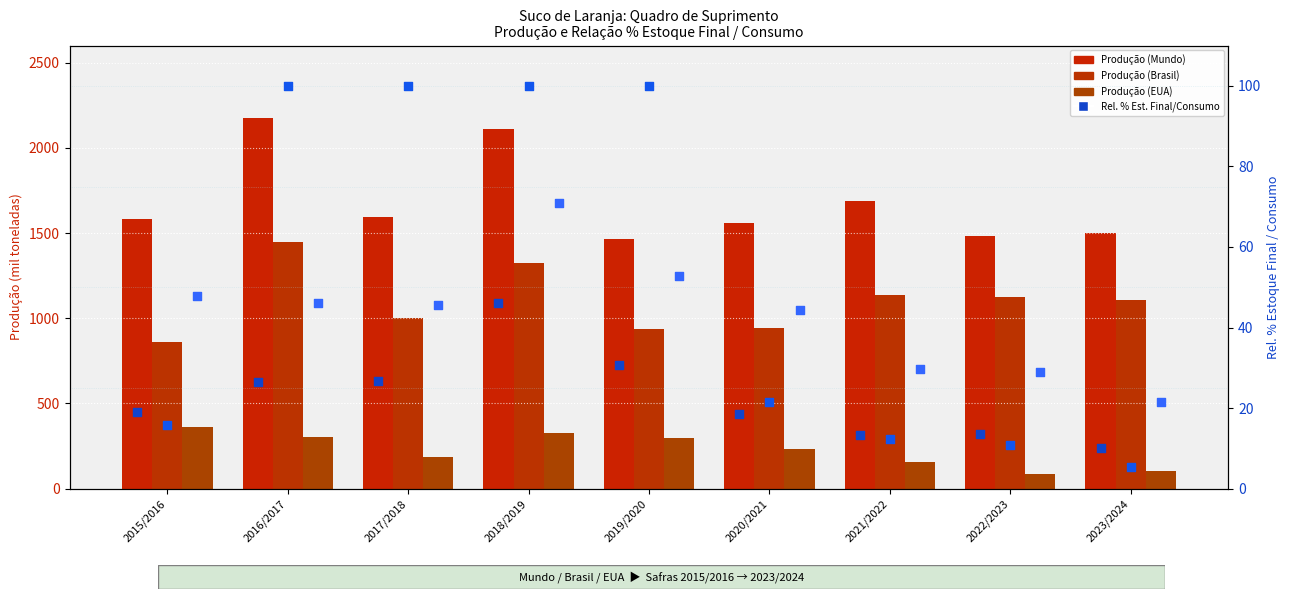

Is the value of Brasil - Produção at 2015/2016 greater than the value of Brasil - Rel. % (cap 100) at 2018/2019?

Yes